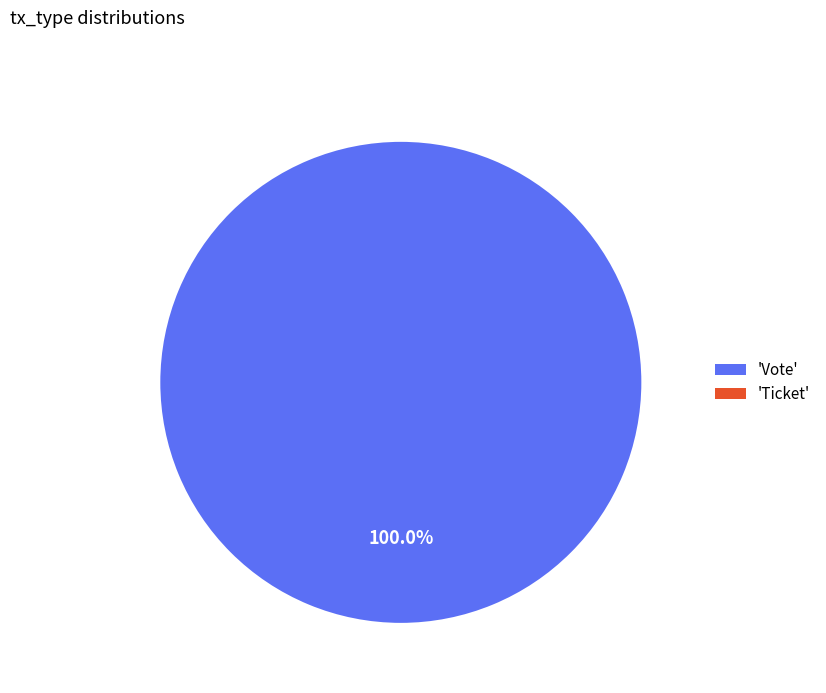

Is it true that Ticket is 1% of the pie?

False